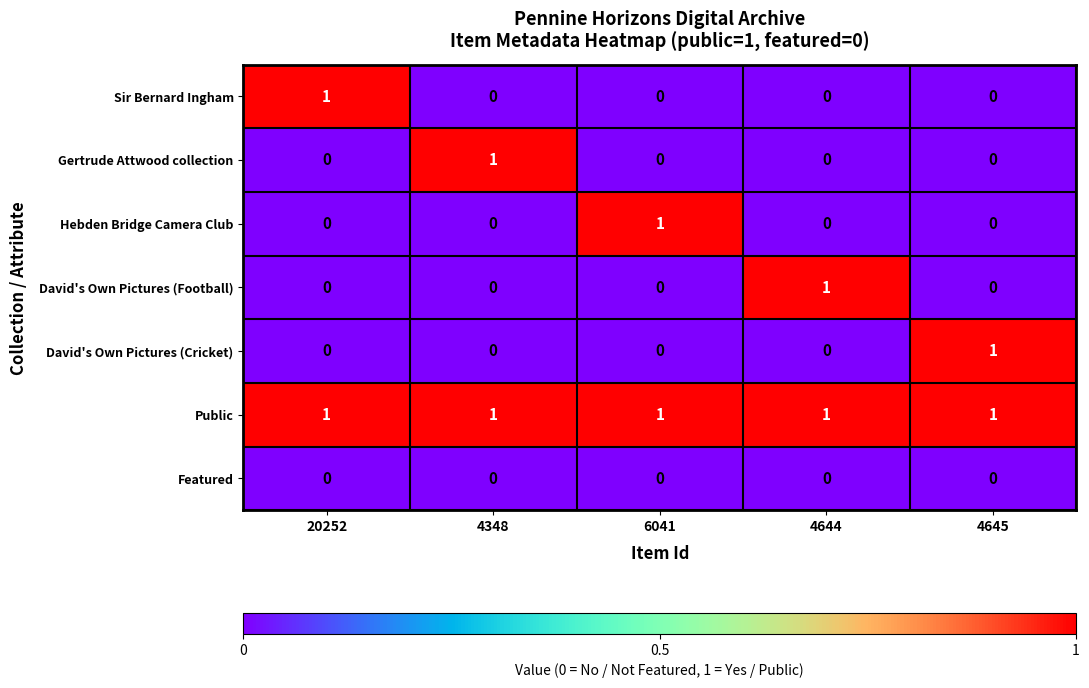

At which label does Gertrude Attwood collection reach its peak?

4348